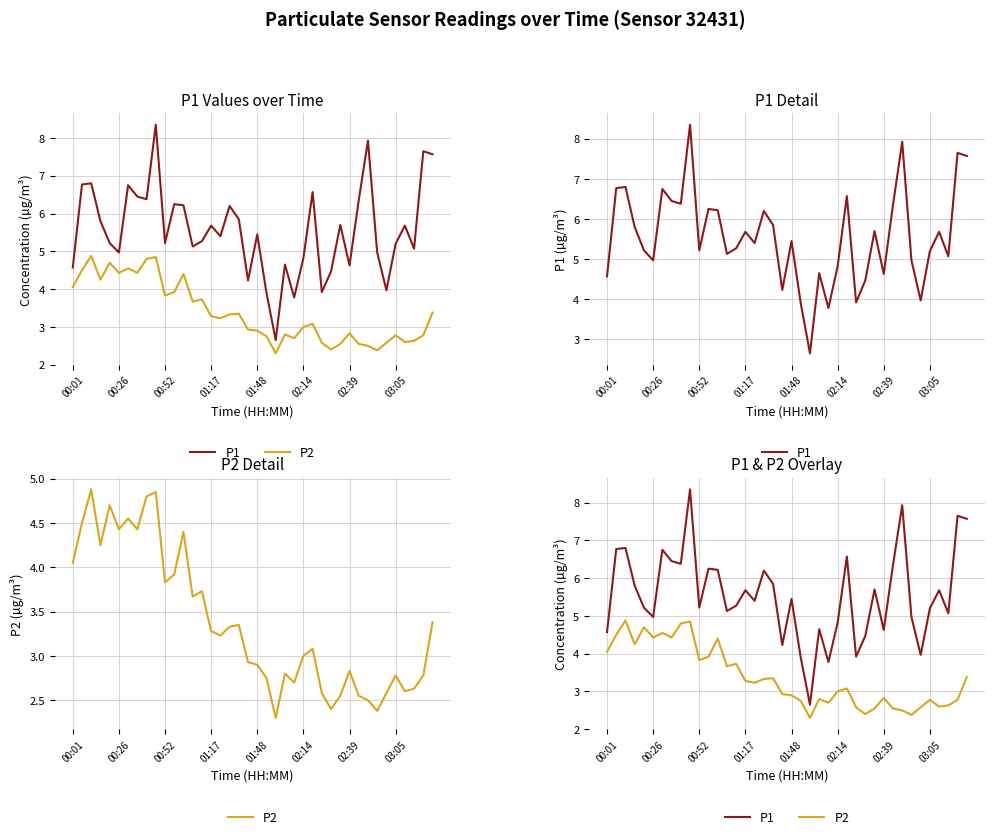

Is the value of P2 at 10 greater than the value of P1 at 00:52?

No